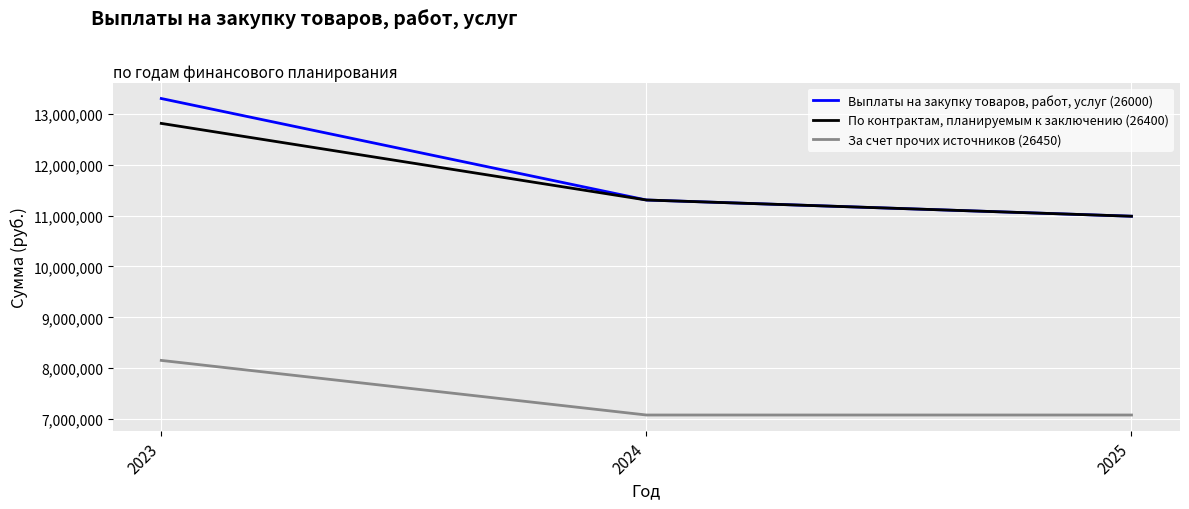

What is the lowest value of the По контрактам, планируемым к заключению (26400) series?

10988078.0